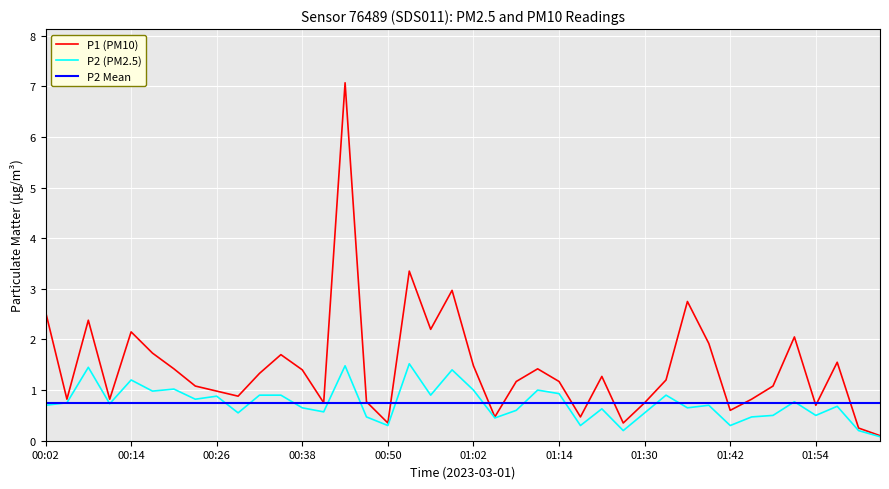

What is the maximum value shown in the chart?

7.1